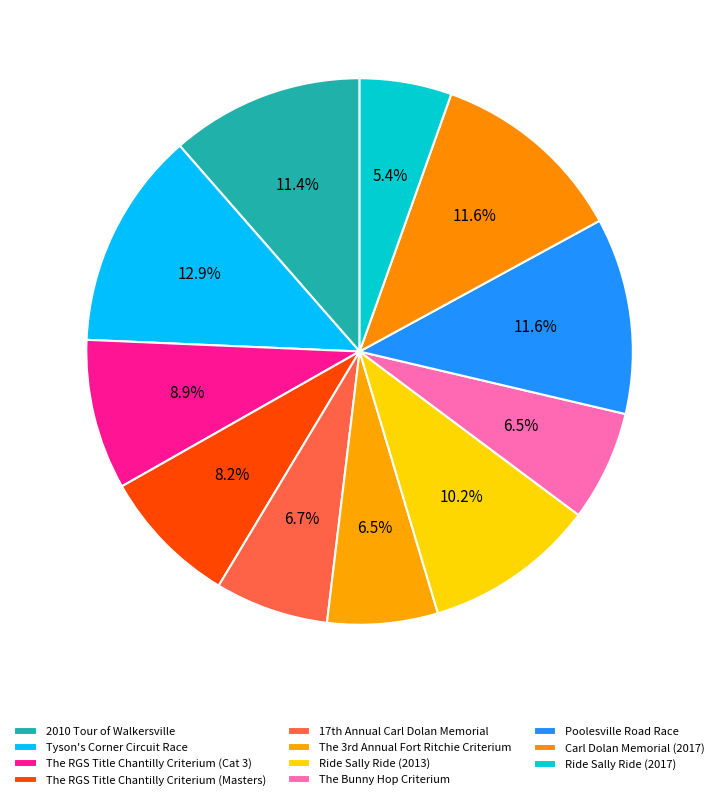

Which category has the biggest portion of the pie?

Tyson's Corner Circuit Race